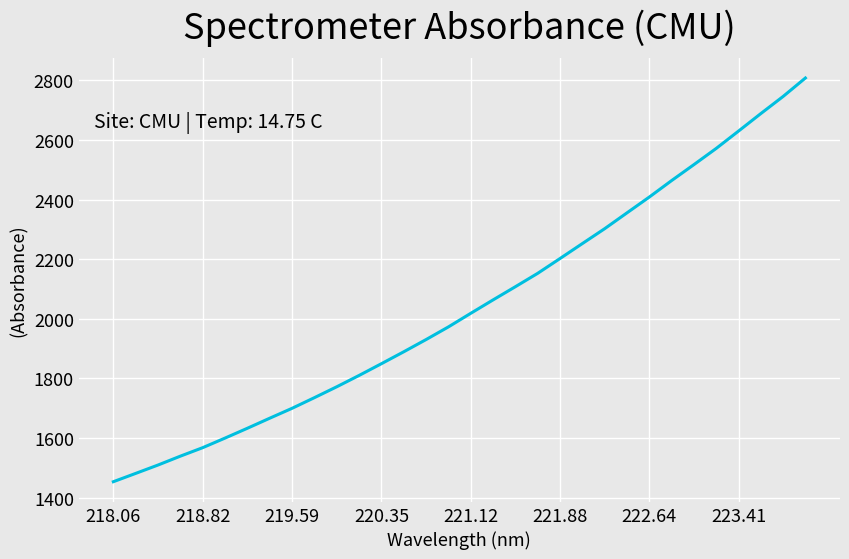

What is the smallest value displayed?

1453.7